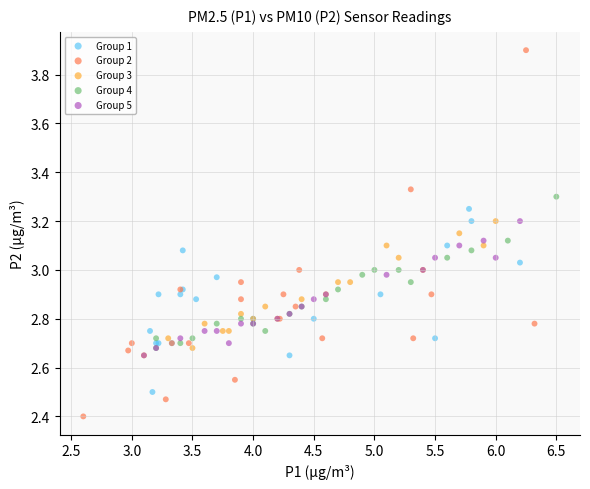

What are all the series names shown in the legend?

Group 1, Group 2, Group 3, Group 4, Group 5